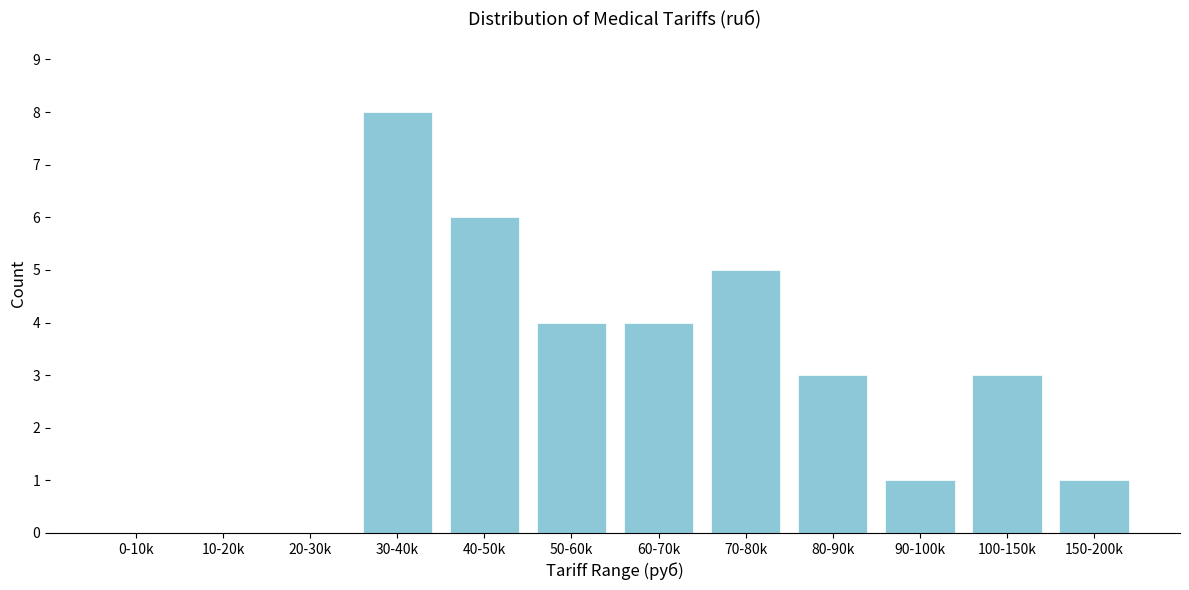

Reading left to right, what are all the values shown in this chart?

0-10k=0	10-20k=0	20-30k=0	30-40k=8	40-50k=6	50-60k=4	60-70k=4	70-80k=5	80-90k=3	90-100k=1	100-150k=3	150-200k=1